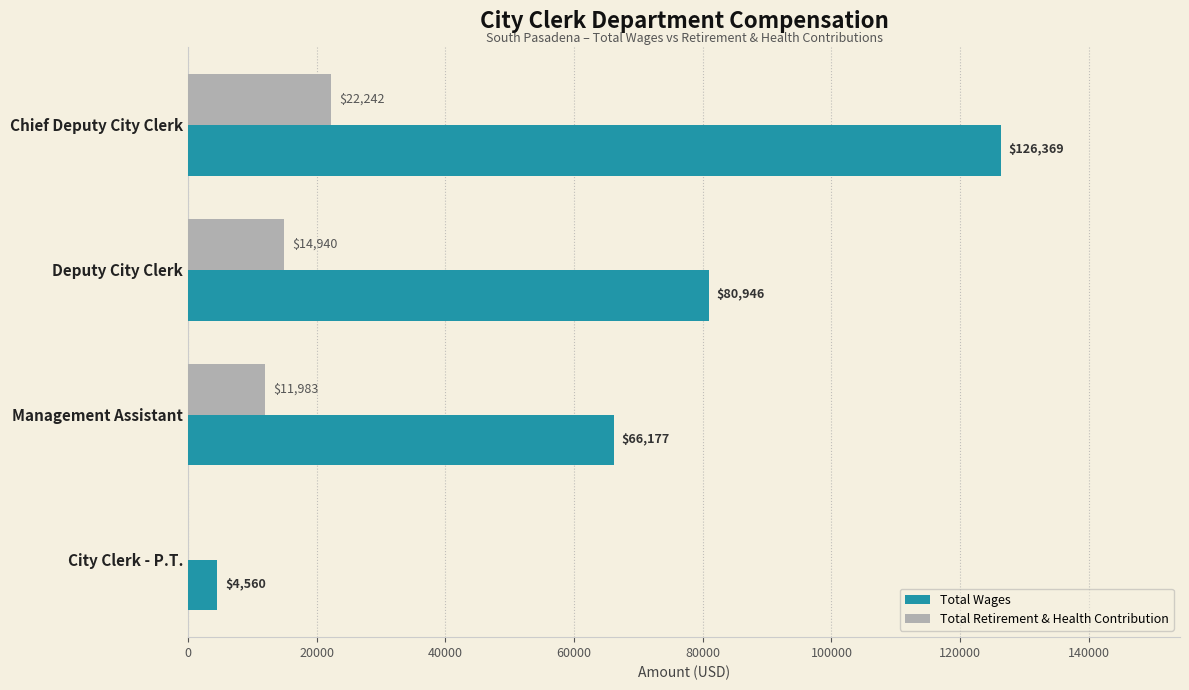

Which category has the highest value in the Total Wages series?

Chief Deputy City Clerk